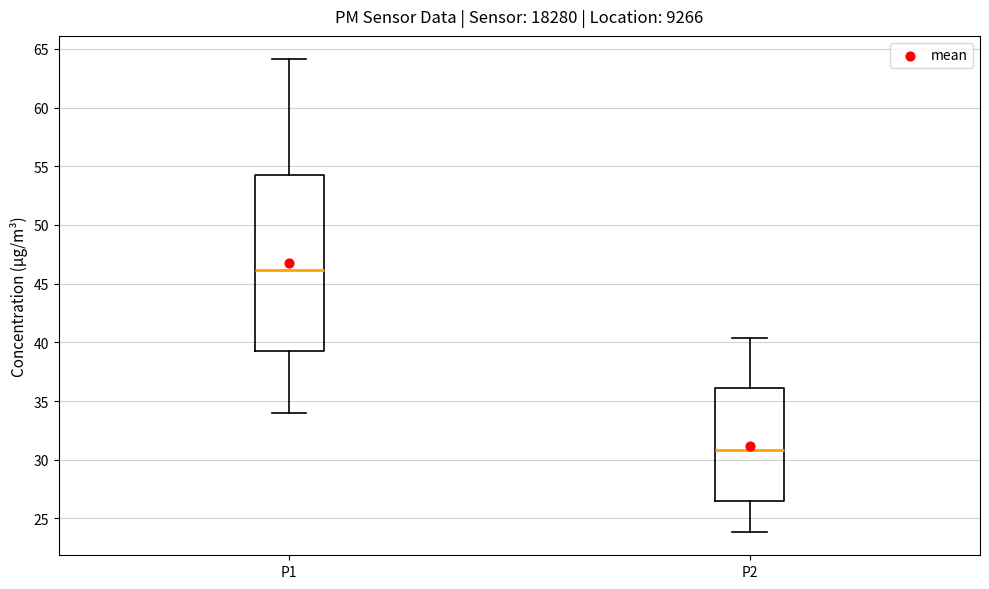

Where does the lower whisker of the box for P1 end on the y-axis? The values are not printed on the chart, so give them approximately, as read against the axis.

34.0